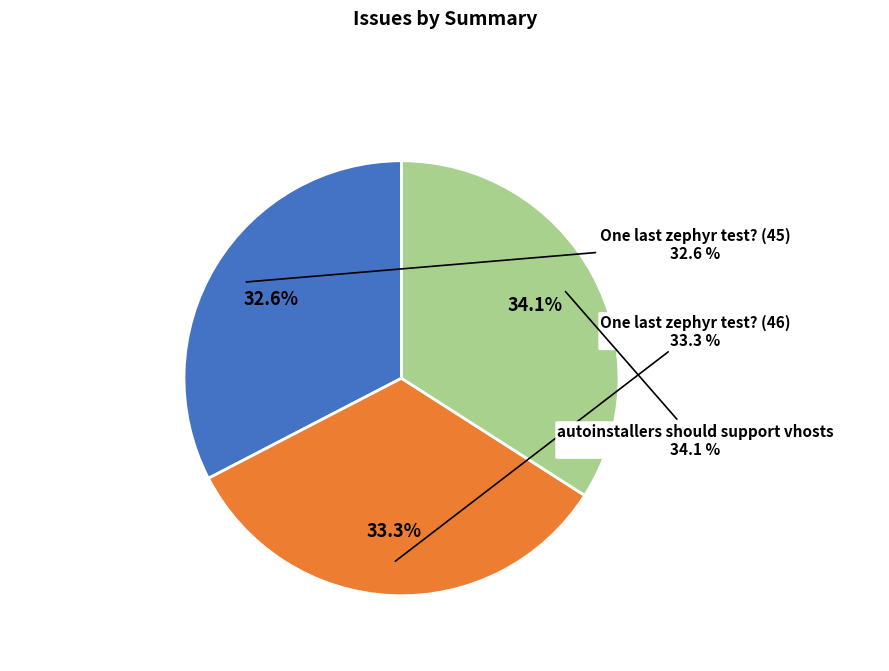

To the nearest percent, what is the average slice percentage?

33%